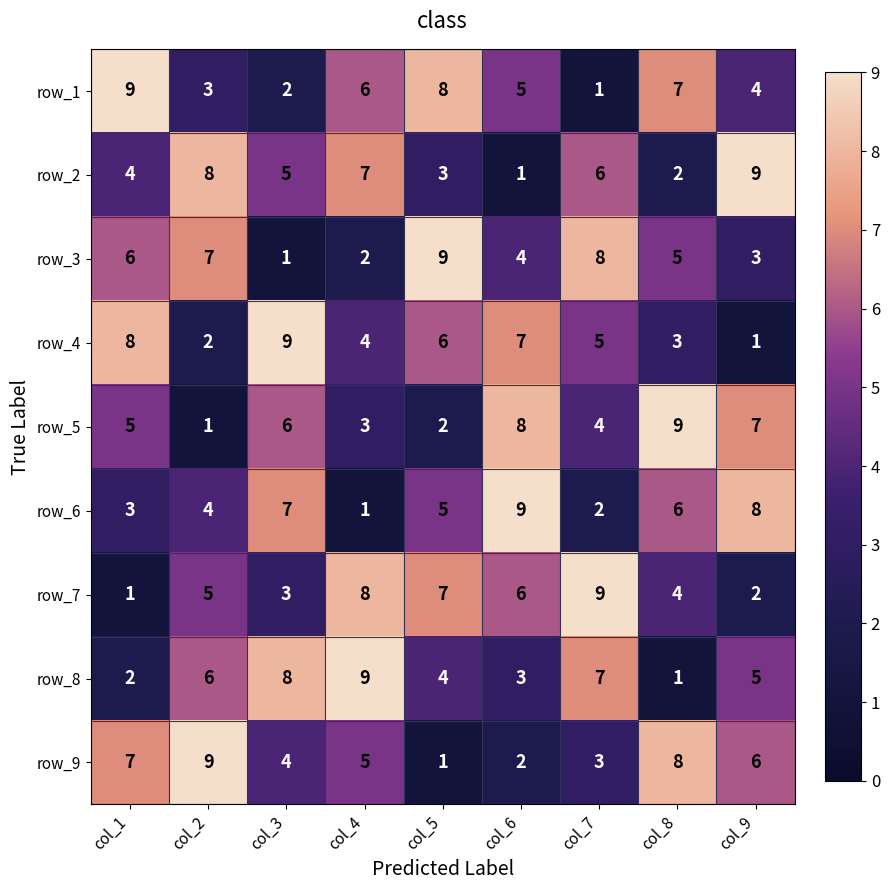

What is the lowest value of the row_6 series?

1